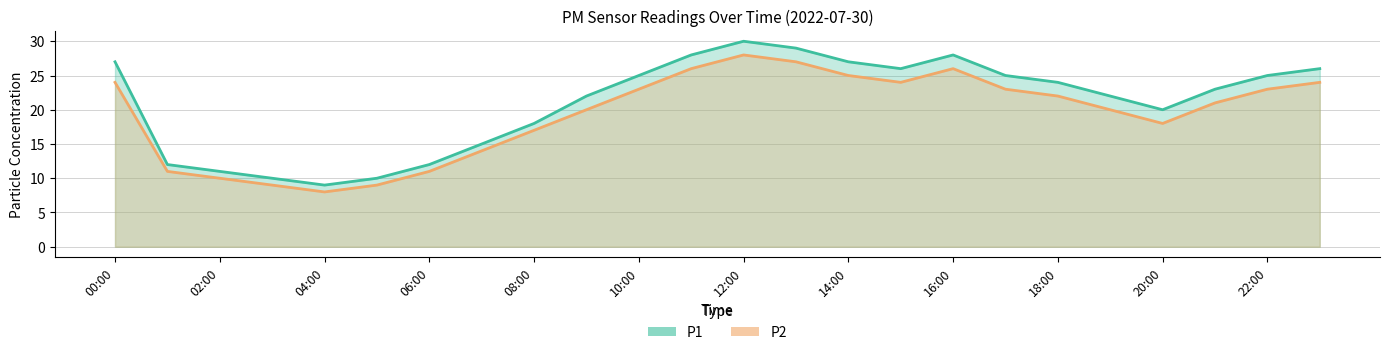

Is the value of P1 at 06:00 greater than the value of P2 at 12:00?

No